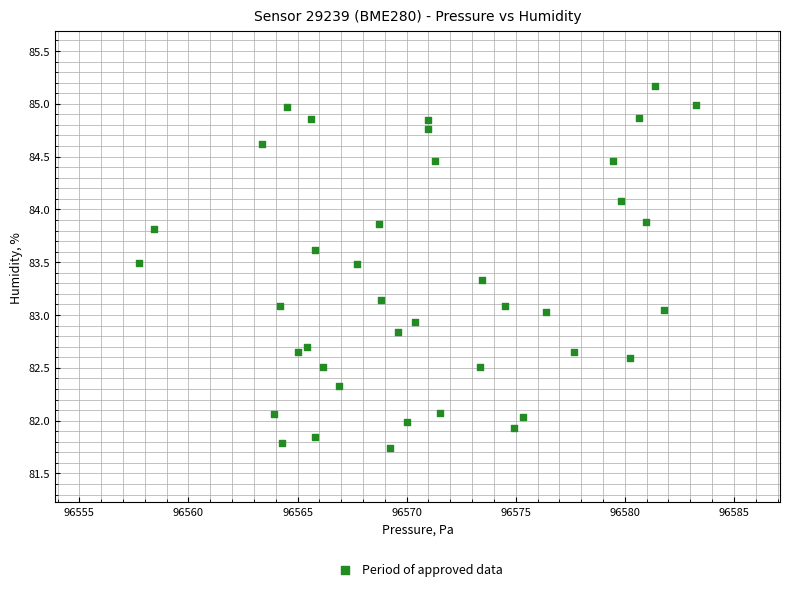

What is the range of Y values (max minus min)?

3.4